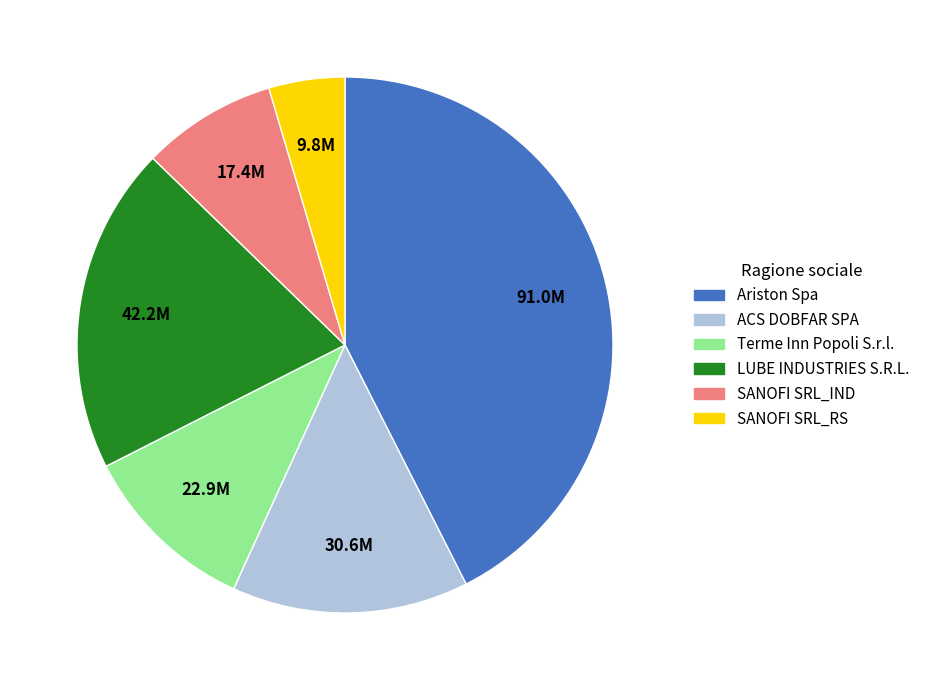

Combined, do SANOFI SRL_IND and SANOFI SRL_RS account for over 50%?

No